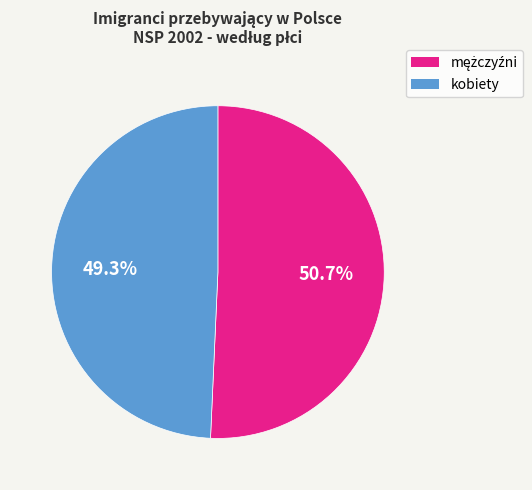

Is there a majority slice in this chart?

Yes